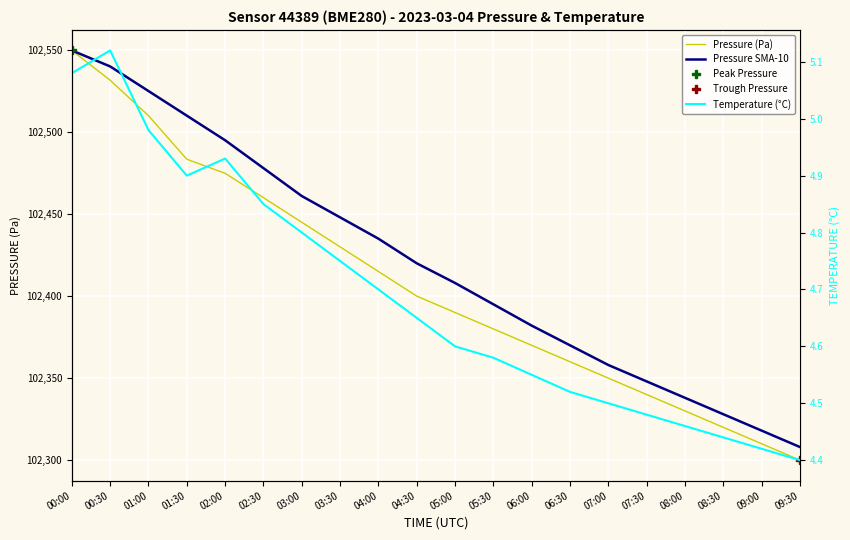

What position from the left is 08:00?

17